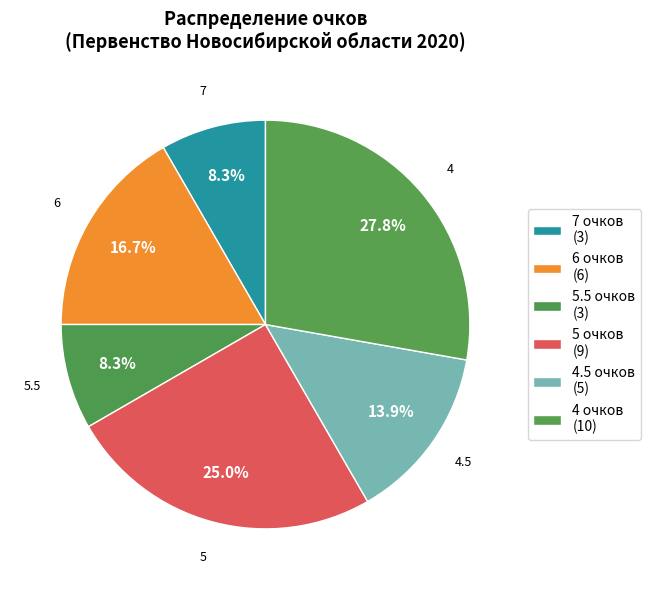

How many slices are in this pie chart?

6